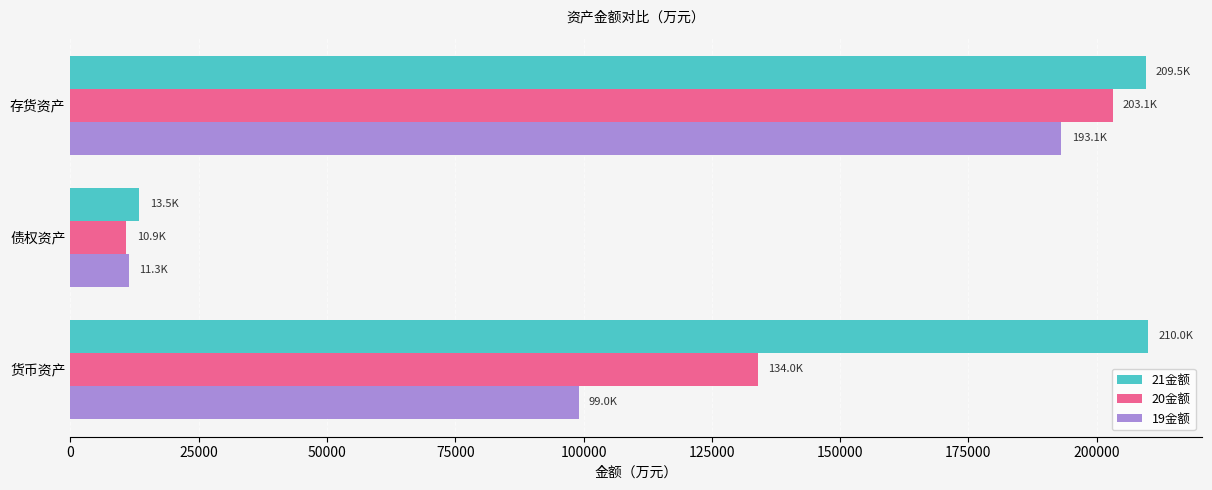

What is the total value across all series at 债权资产?

35727.3